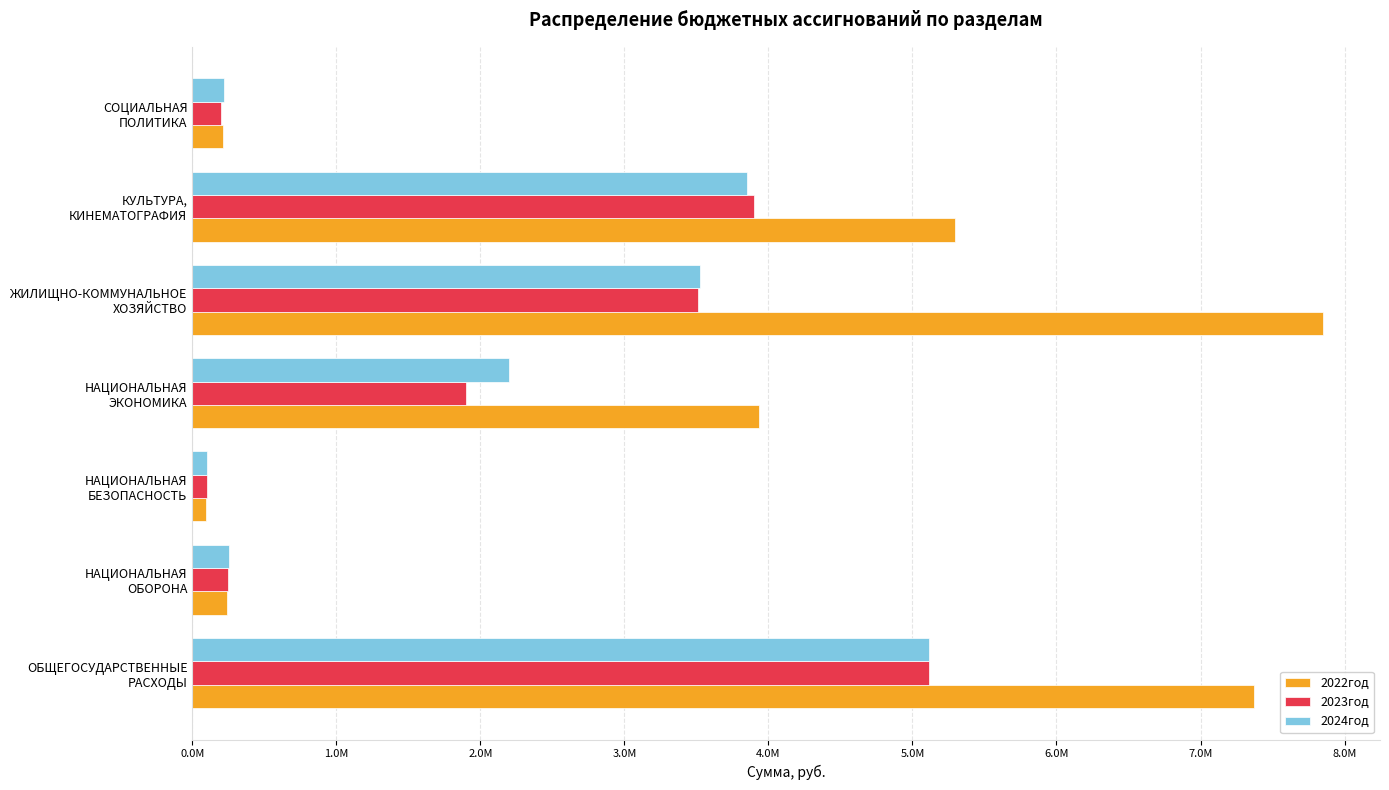

What are all the series names shown in the legend?

2022год, 2023год, 2024год